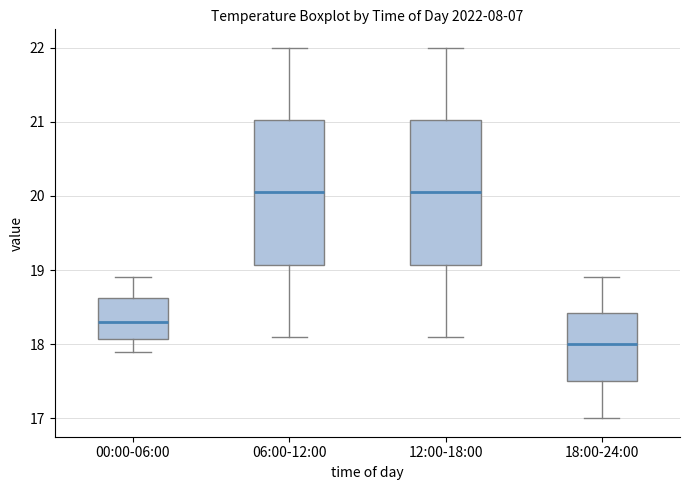

Reading left to right, read every box against the y-axis: the position of its median line, the range the box covers, and the ends of its whiskers. The values are not printed on the chart, so give them approximately, as read against the axis.

00:00-06:00: median 18.3, box 18.1 to 18.6, whiskers 17.9 to 18.9
06:00-12:00: median 20.1, box 19.1 to 21.0, whiskers 18.1 to 22.0
12:00-18:00: median 20.1, box 19.1 to 21.0, whiskers 18.1 to 22.0
18:00-24:00: median 18.0, box 17.5 to 18.4, whiskers 17.0 to 18.9